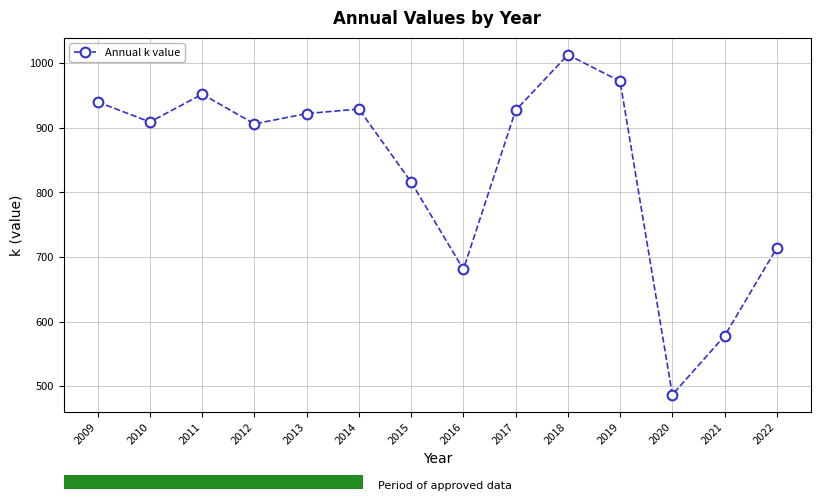

Where is the data nearest to the value 750?

2022